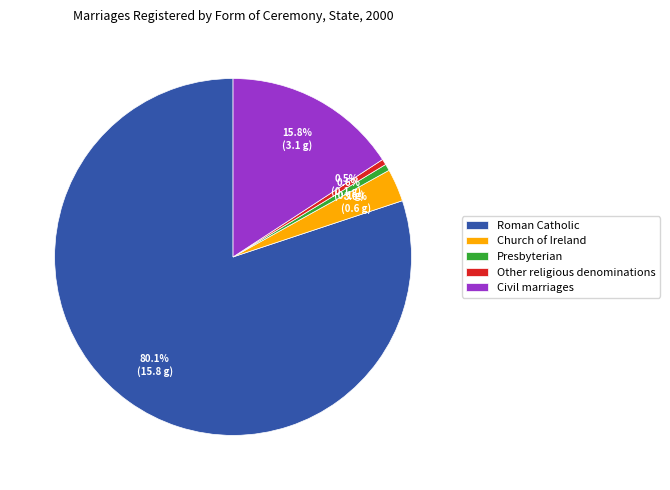

The Civil marriages slice represents 16% of the pie. True or false?

True